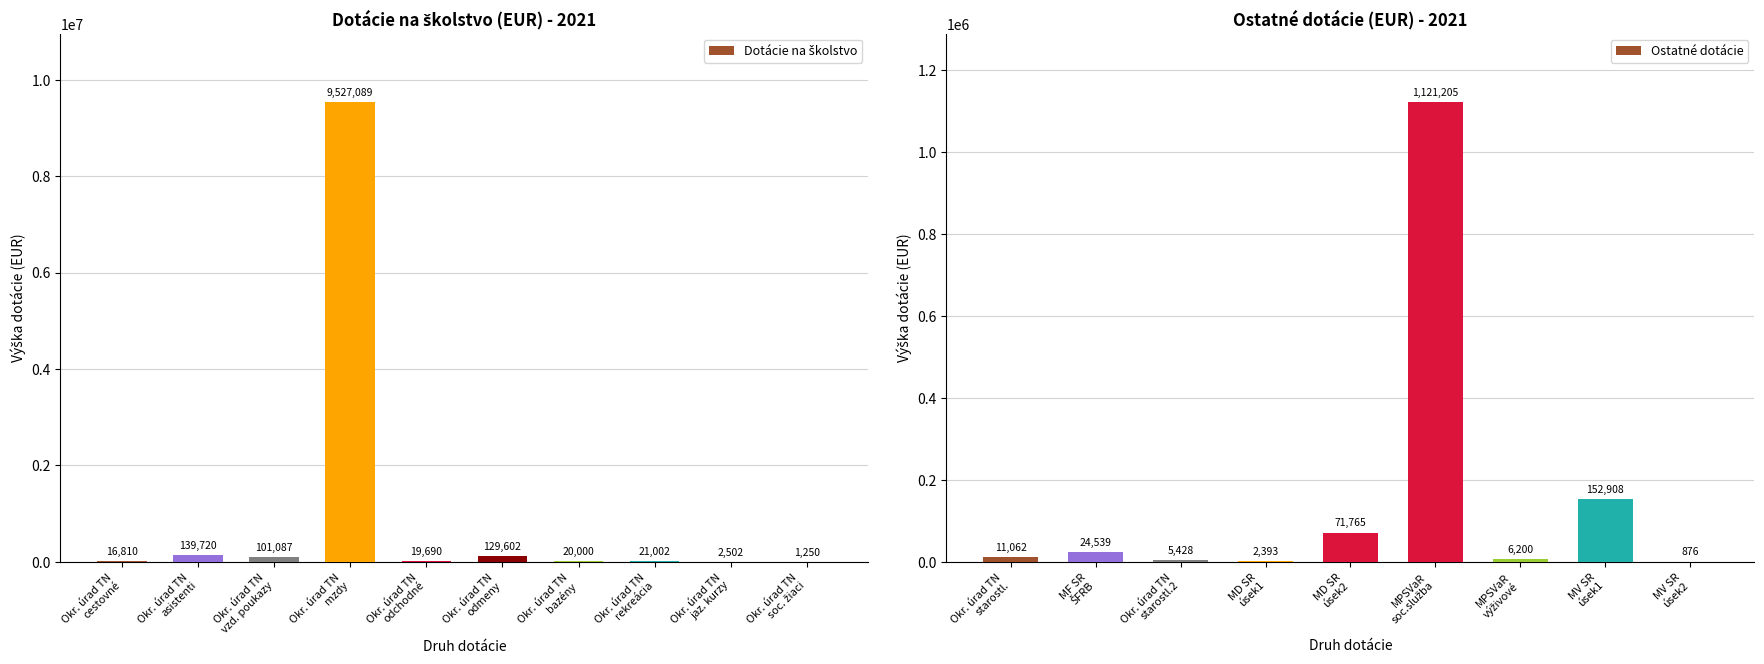

What is the value of the 6th bar from the left?

129602.0